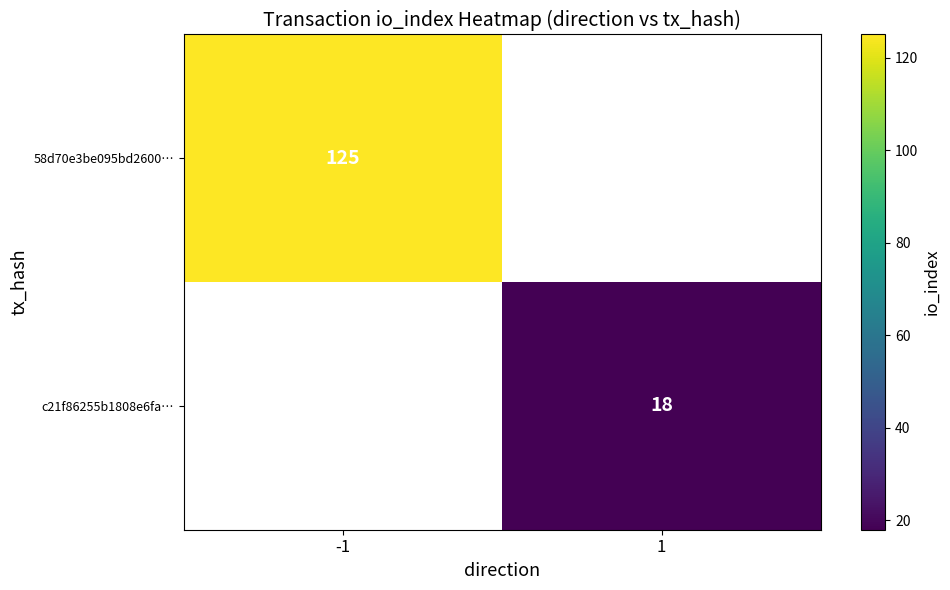

At which label is 58d70e3be095bd2600… closest to 125?

-1